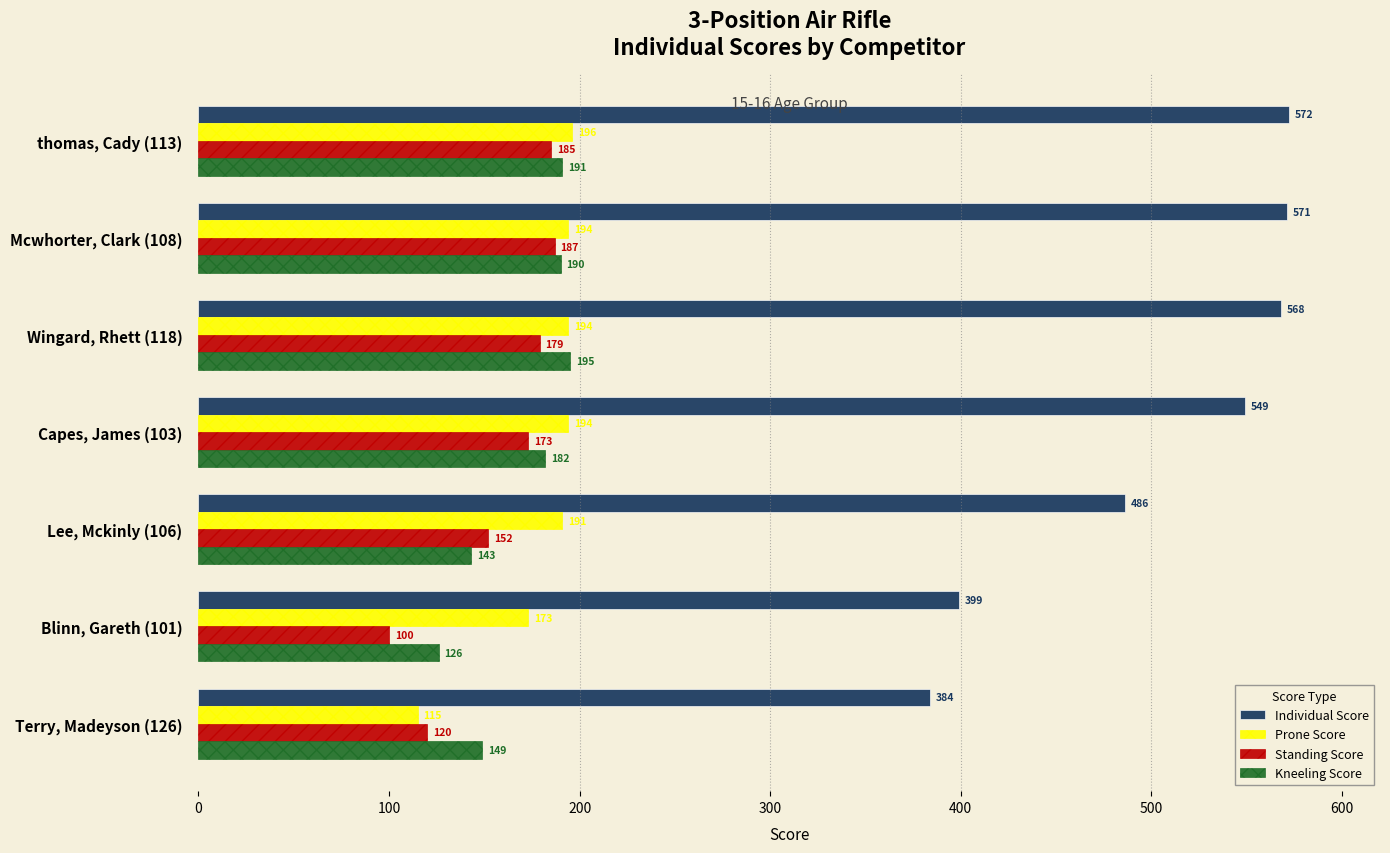

What value does the Kneeling Score series have at thomas, Cady (113)?

191